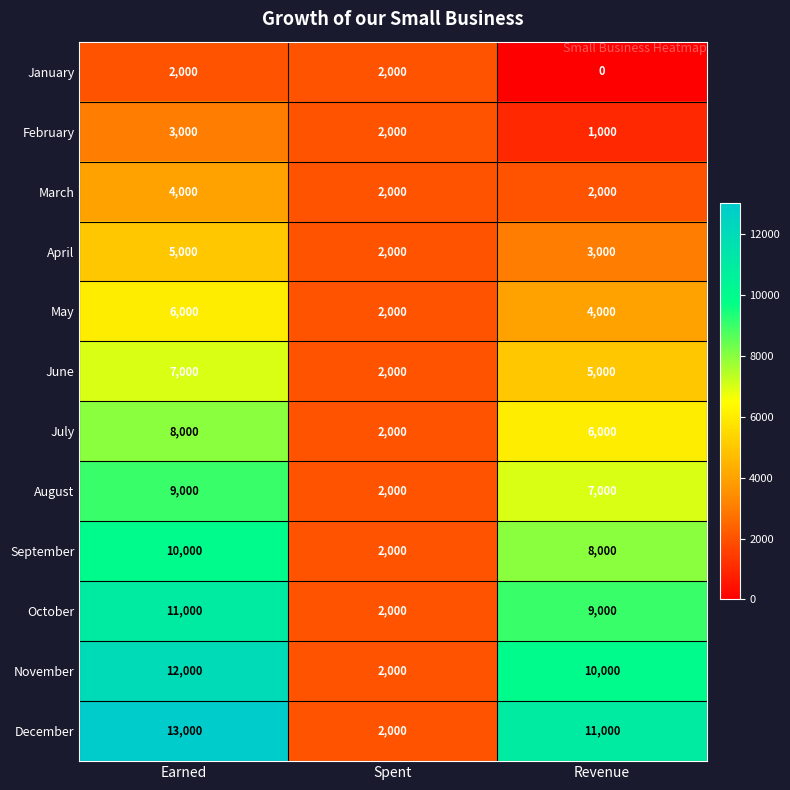

How many series are shown in this chart?

12